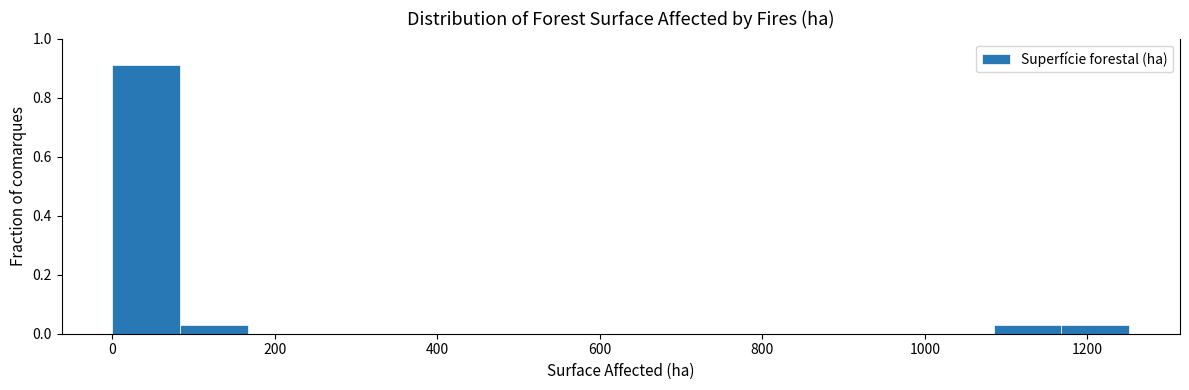

Reading left to right, transcribe this chart: for each bar, give the range it covers on the x-axis and its height. Neither the bar edges nor the heights are printed on the chart, so give them approximately, as read against the axes.

0 to 80: 0.90
80 to 160: 0.04
160 to 260: 0
260 to 340: 0
340 to 420: 0
420 to 500: 0
500 to 580: 0
580 to 660: 0
660 to 760: 0
760 to 840: 0
840 to 920: 0
920 to 1000: 0
1000 to 1080: 0
1080 to 1160: 0.04
1160 to 1260: 0.04